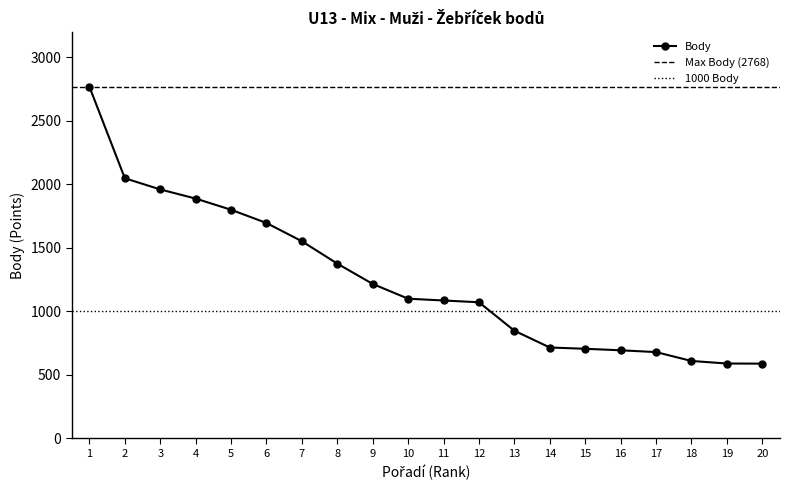

How many data points are above 1100?

9